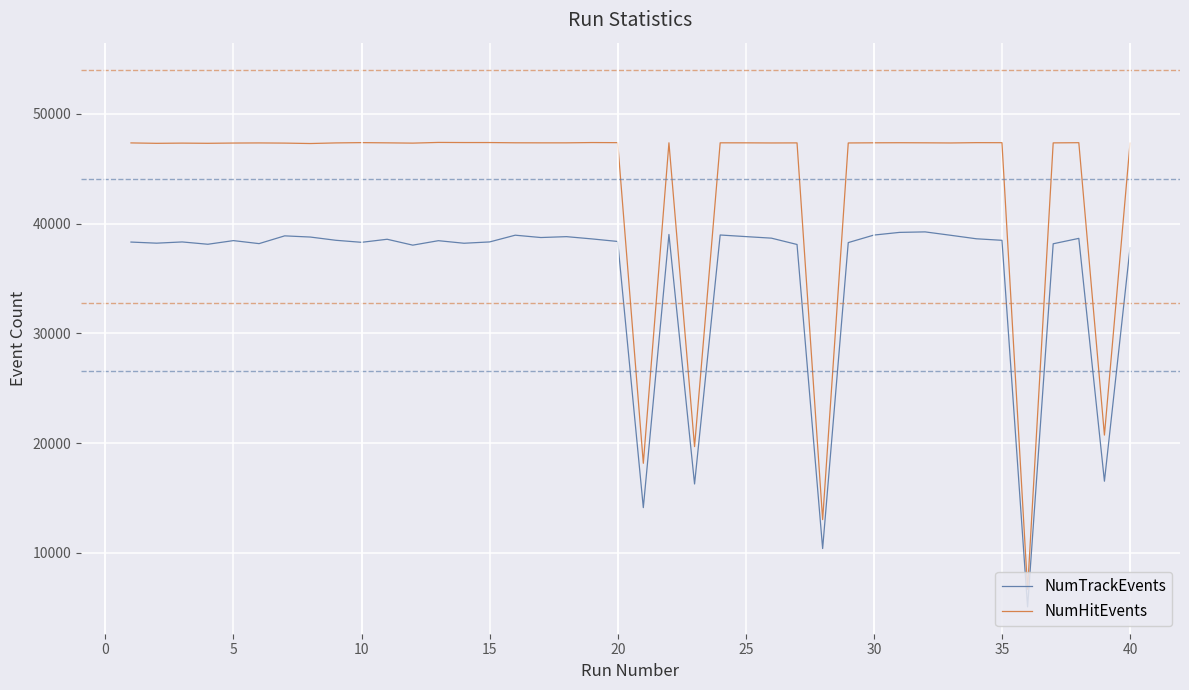

What is the difference between the maximum and minimum values in the NumHitEvents series?

40723